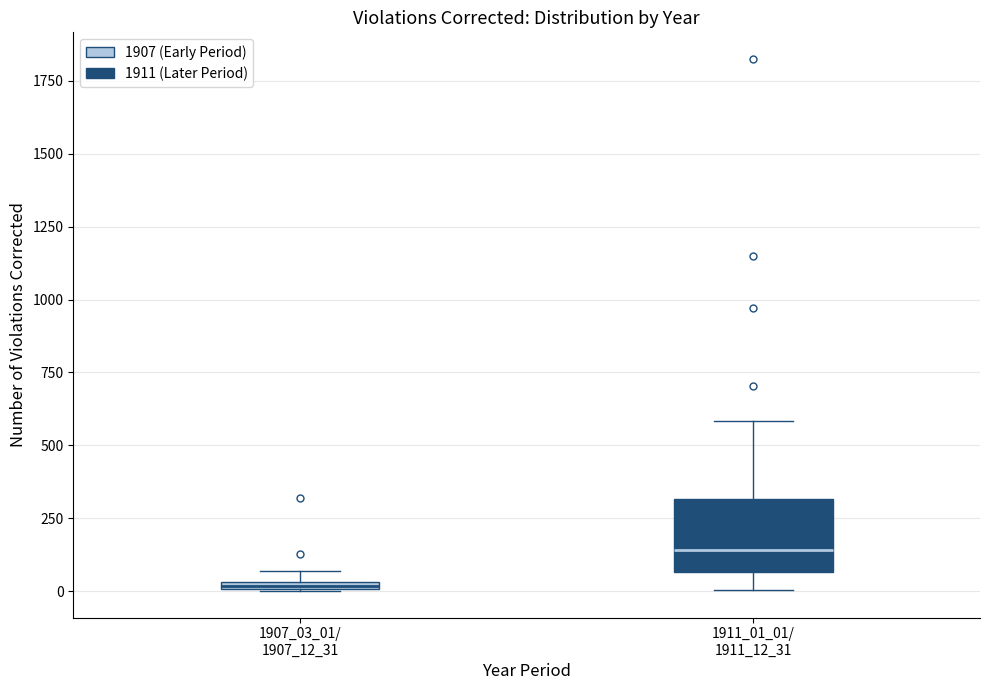

Which box's median line is the lowest?

1907_03_01/ 1907_12_31